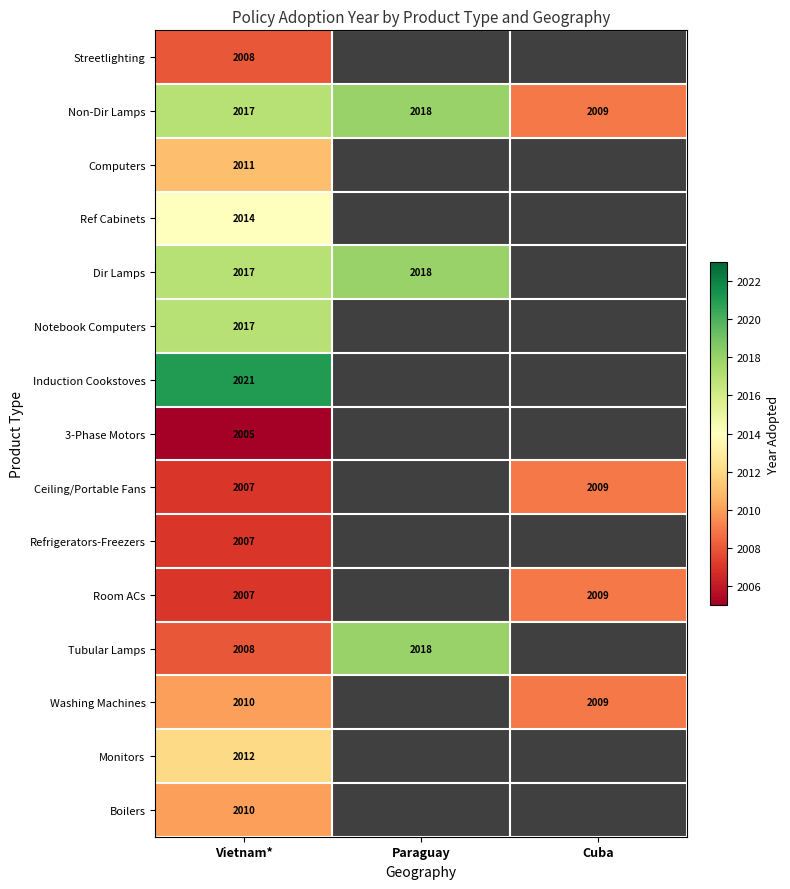

What is the total value across all series at Vietnam*?

30171